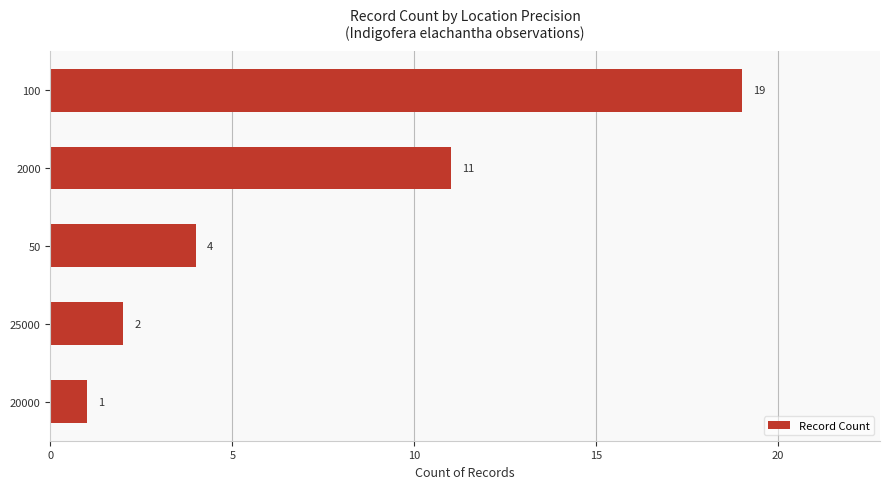

What is the difference between the second highest and minimum values?

10